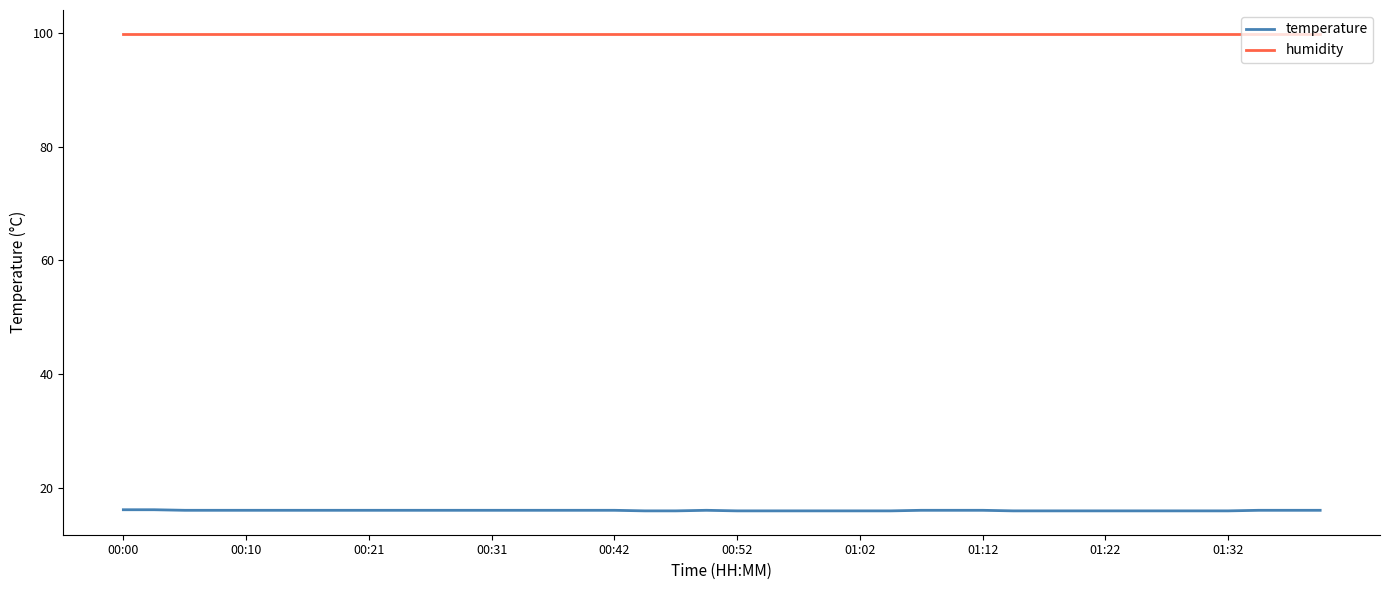

Rank the series by their average value, from lowest to highest.

temperature, humidity